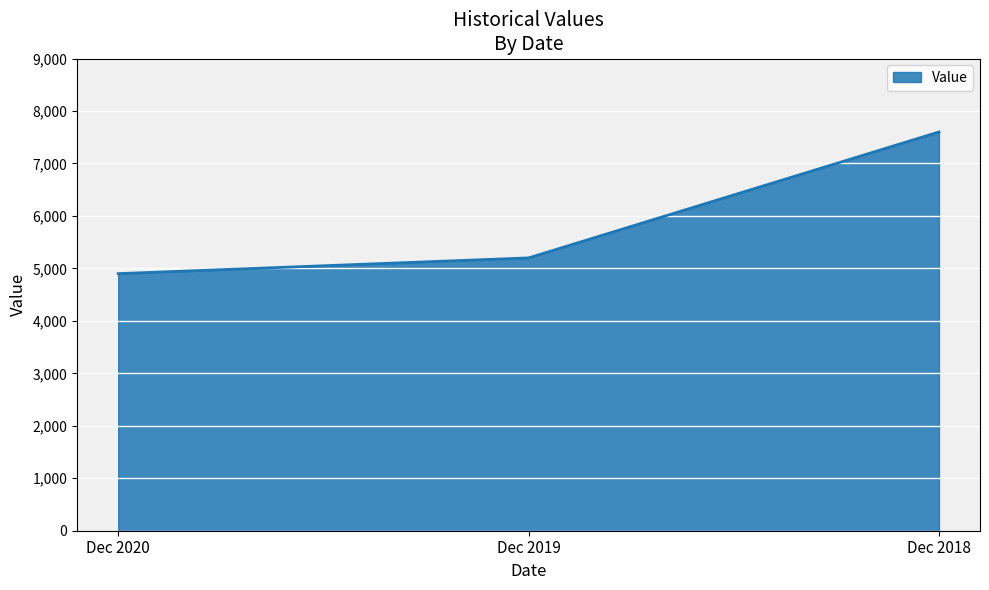

At which category does the chart reach its minimum across all series?

Dec 2020